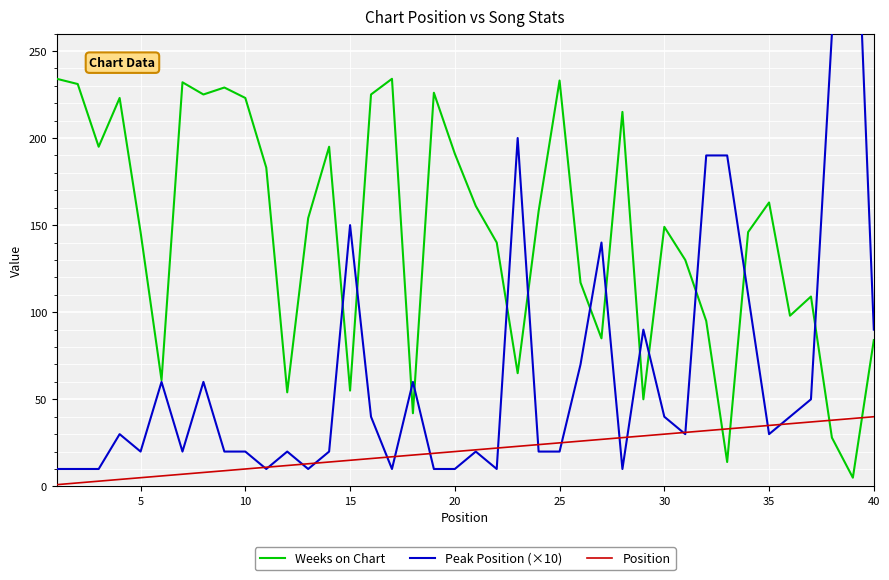

What is the sum of all Weeks on Chart values?

5803